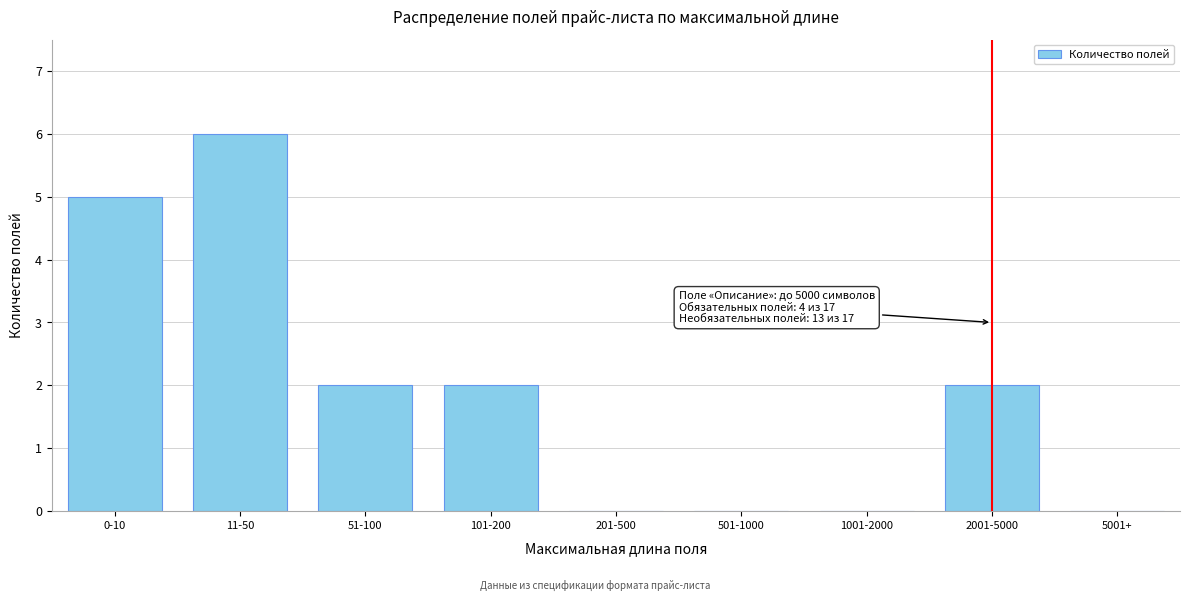

Reading left to right, what are all the values shown in this chart?

0-10=5	11-50=6	51-100=2	101-200=2	201-500=0	501-1000=0	1001-2000=0	2001-5000=2	5001+=0